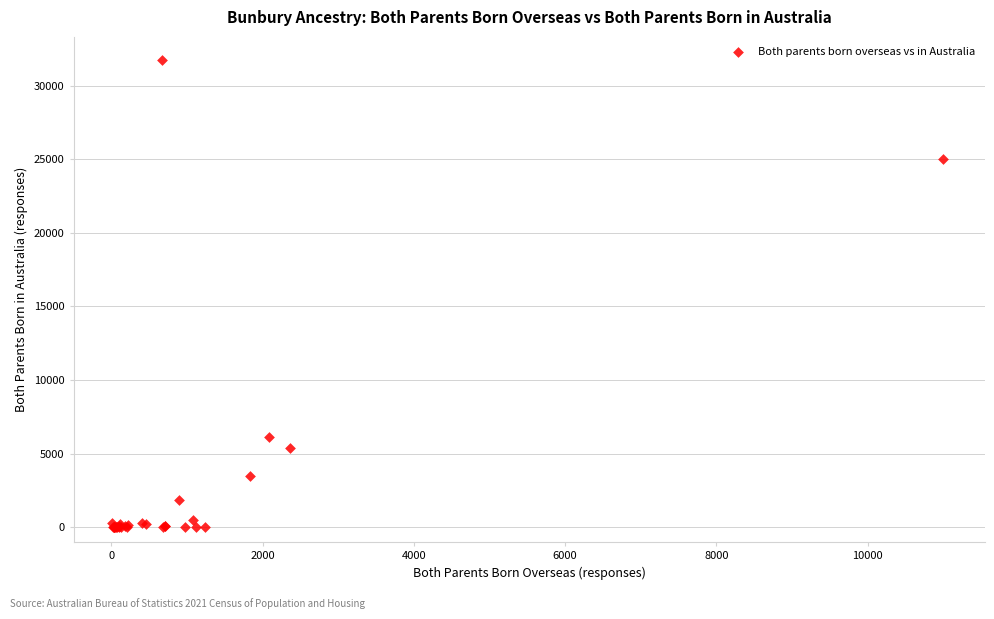

What Y value in the scatter plot is closest to 15857?

24990